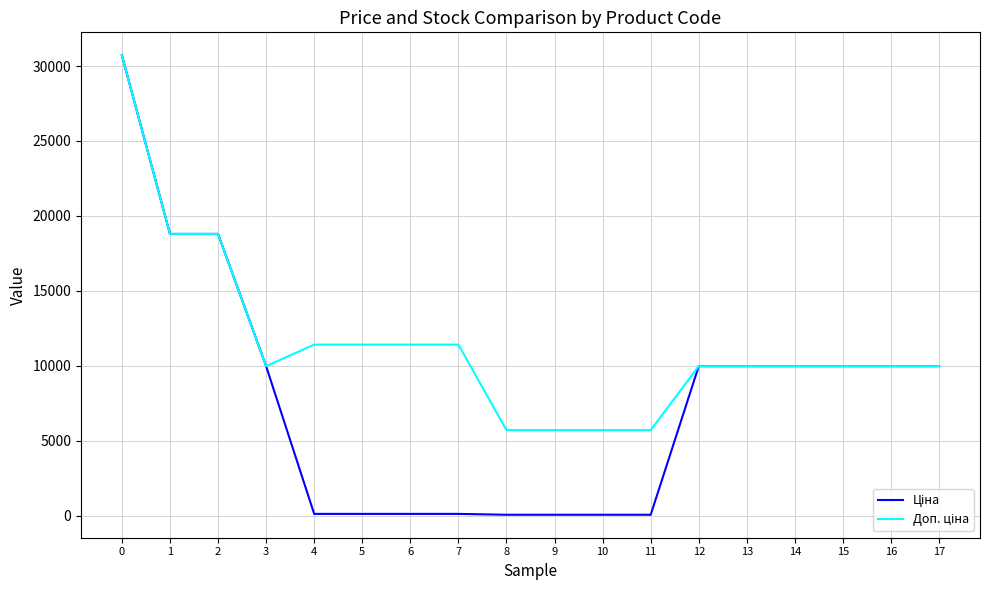

What is the maximum value shown in the chart?

30717.1